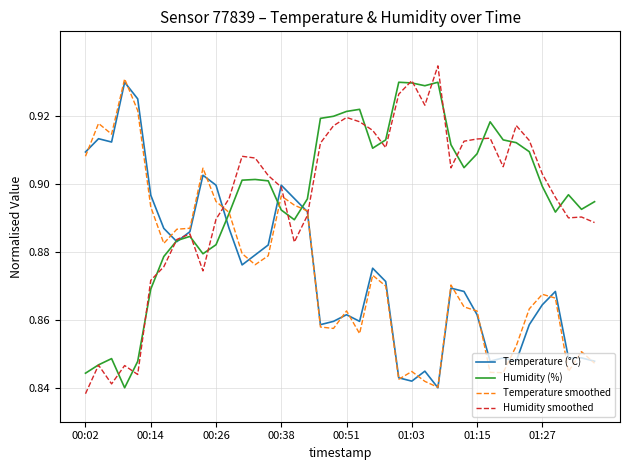

What is the difference between the maximum and minimum values in the Temperature (°C) series?

0.1